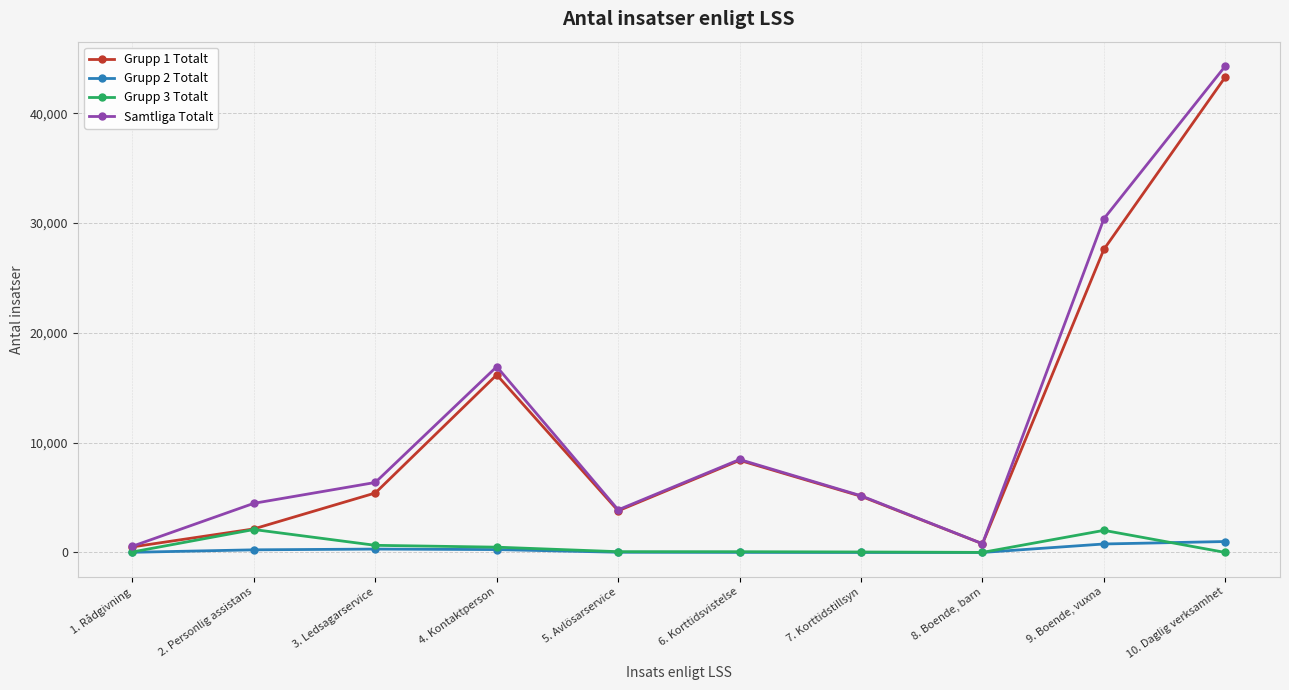

What is the label of the 3rd point from the left?

3. Ledsagarservice